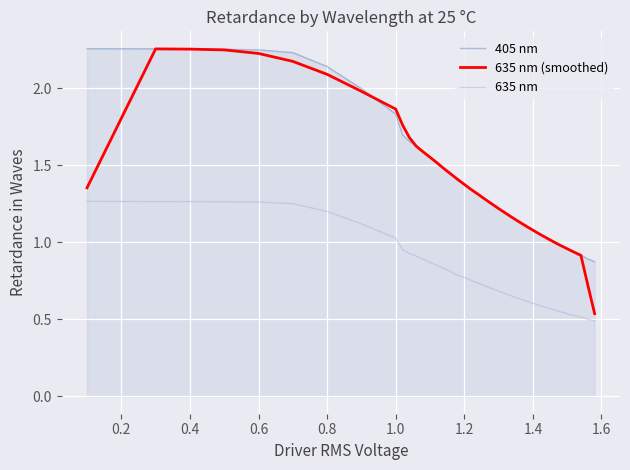

Does the chart display data point markers on the line(s)?

No